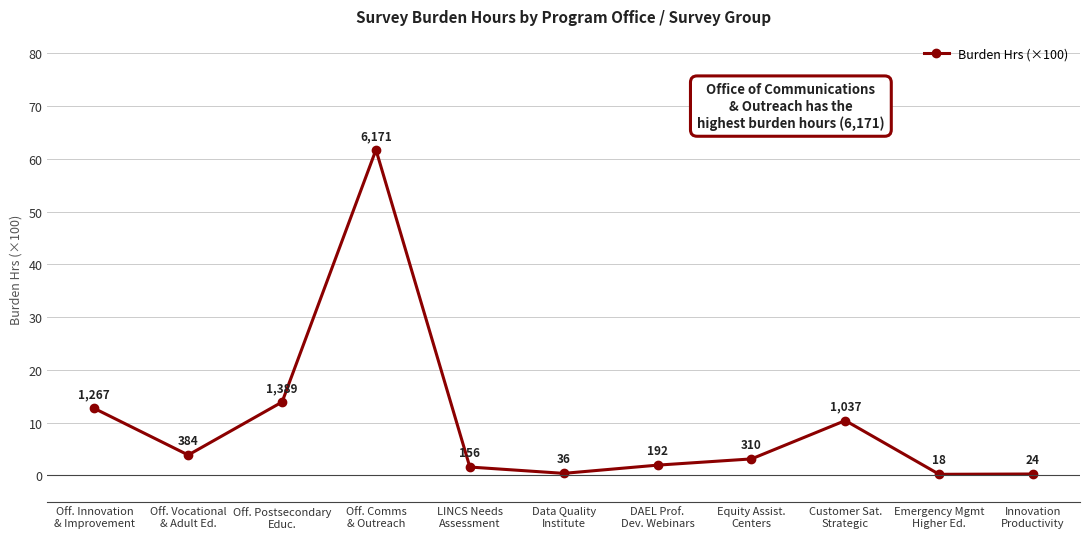

What is the maximum value shown in the chart?

61.7